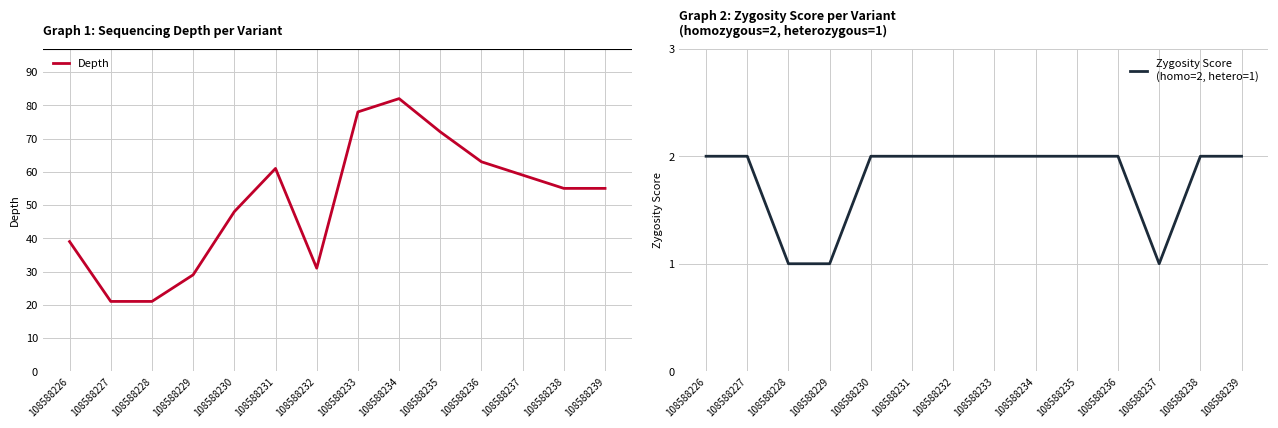

Which series has the largest range (max minus min)?

Depth